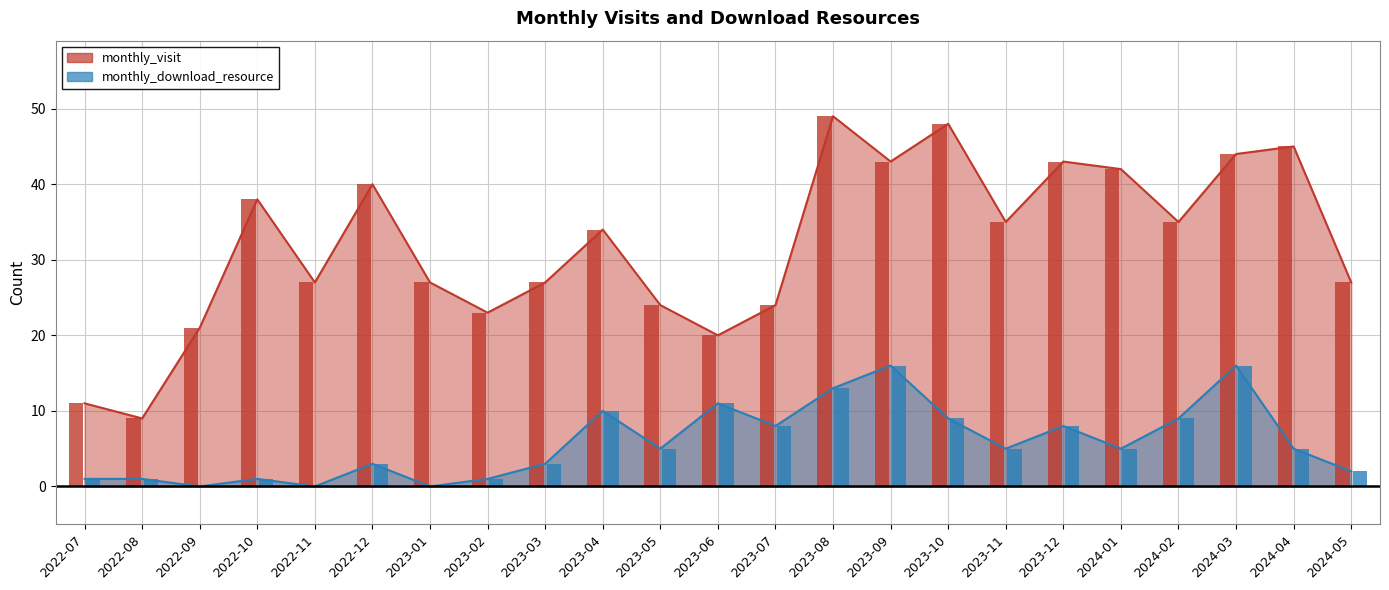

What is the sum of the monthly_download_resource values at 2022-09 and 2023-11?

5